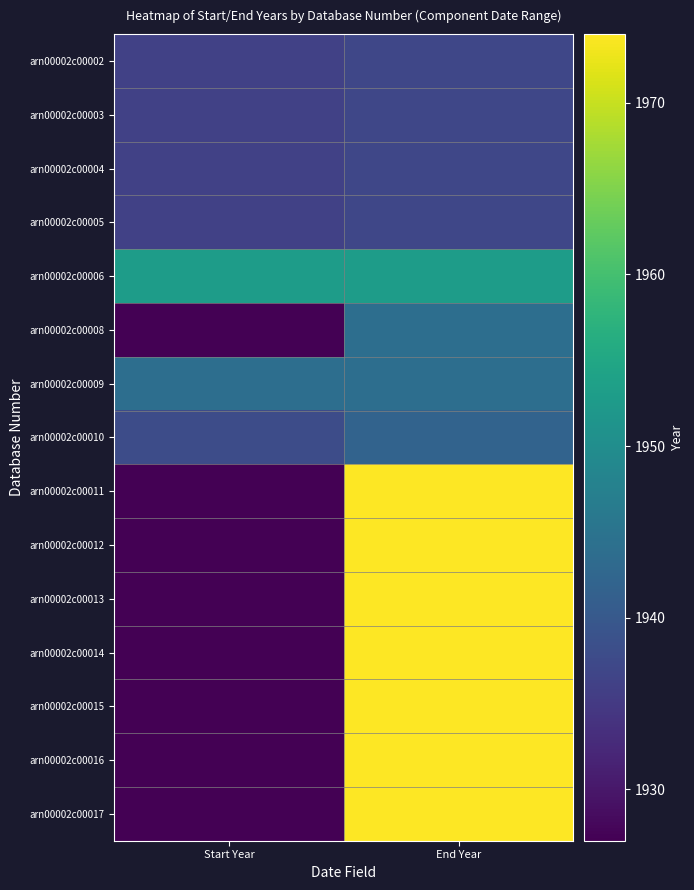

What is the maximum value shown in the chart?

1974